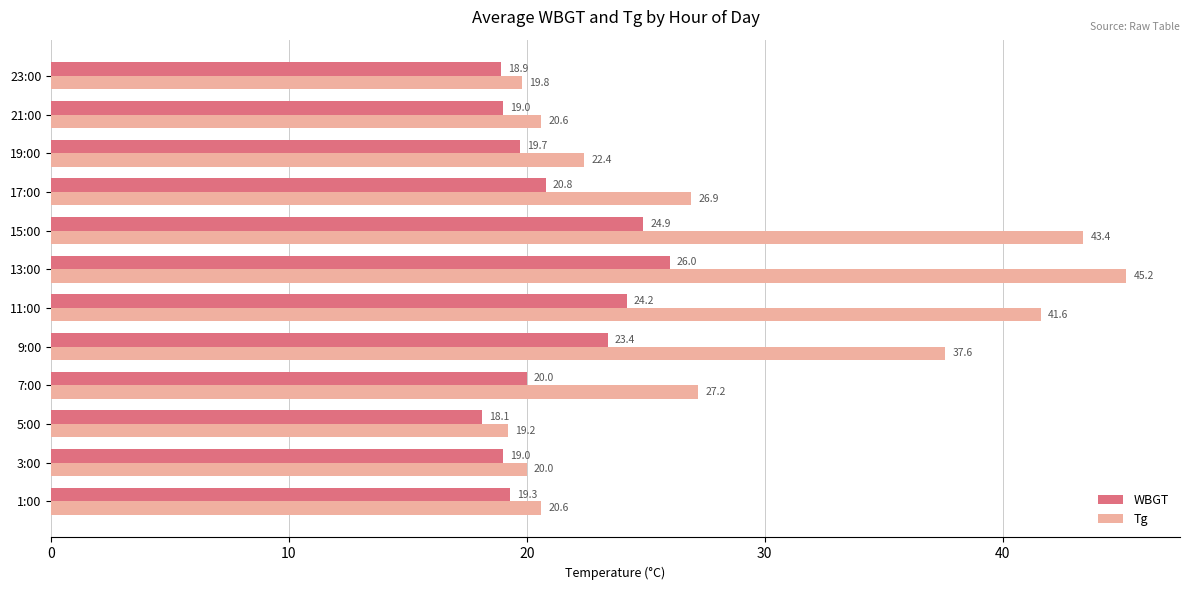

Between 5:00 and 9:00, which series saw the biggest shift?

Tg